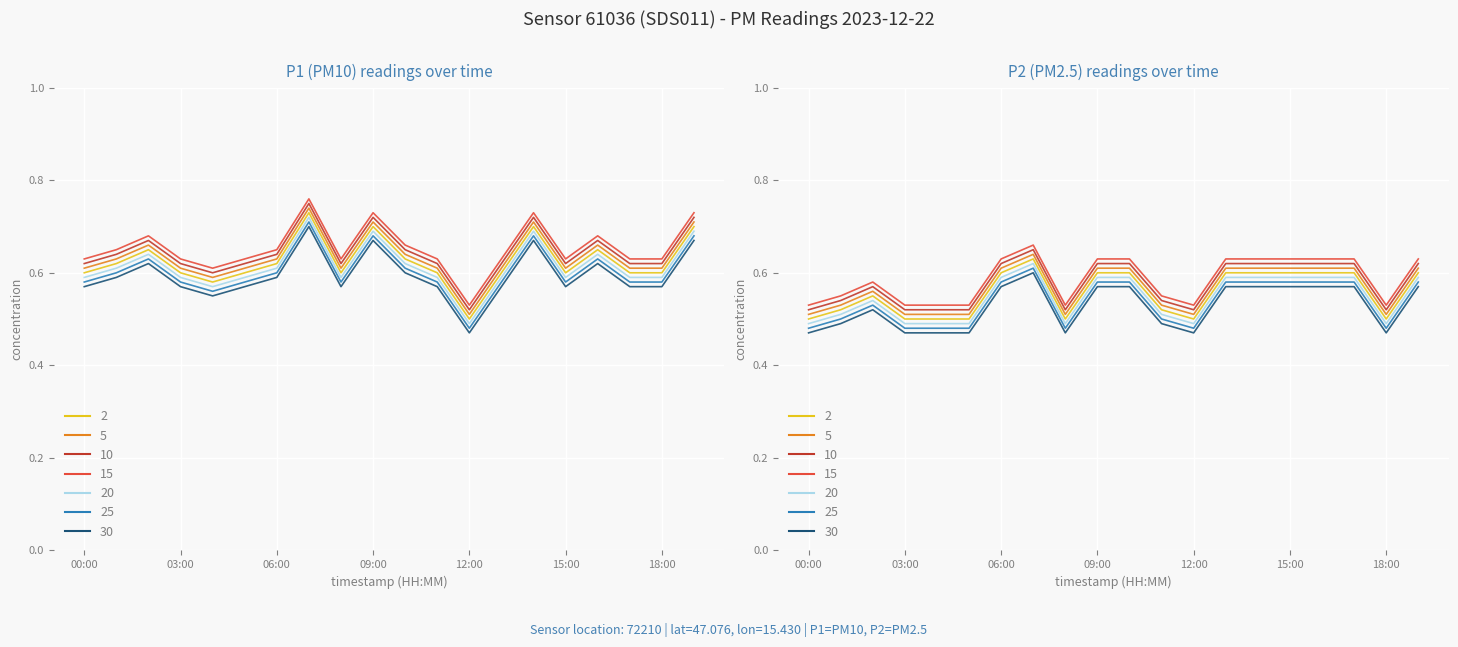

What is the difference between the maximum and minimum values in the P2 series?

0.1